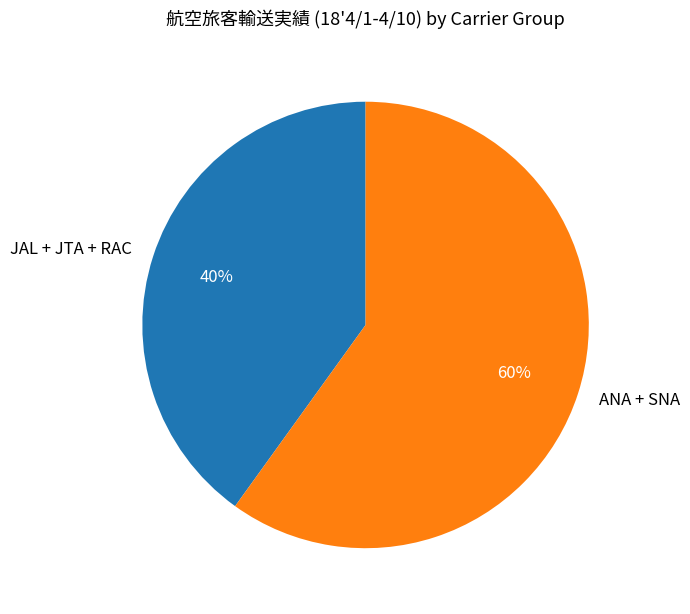

Is the sum of ANA + SNA and JAL + JTA + RAC greater than half?

Yes